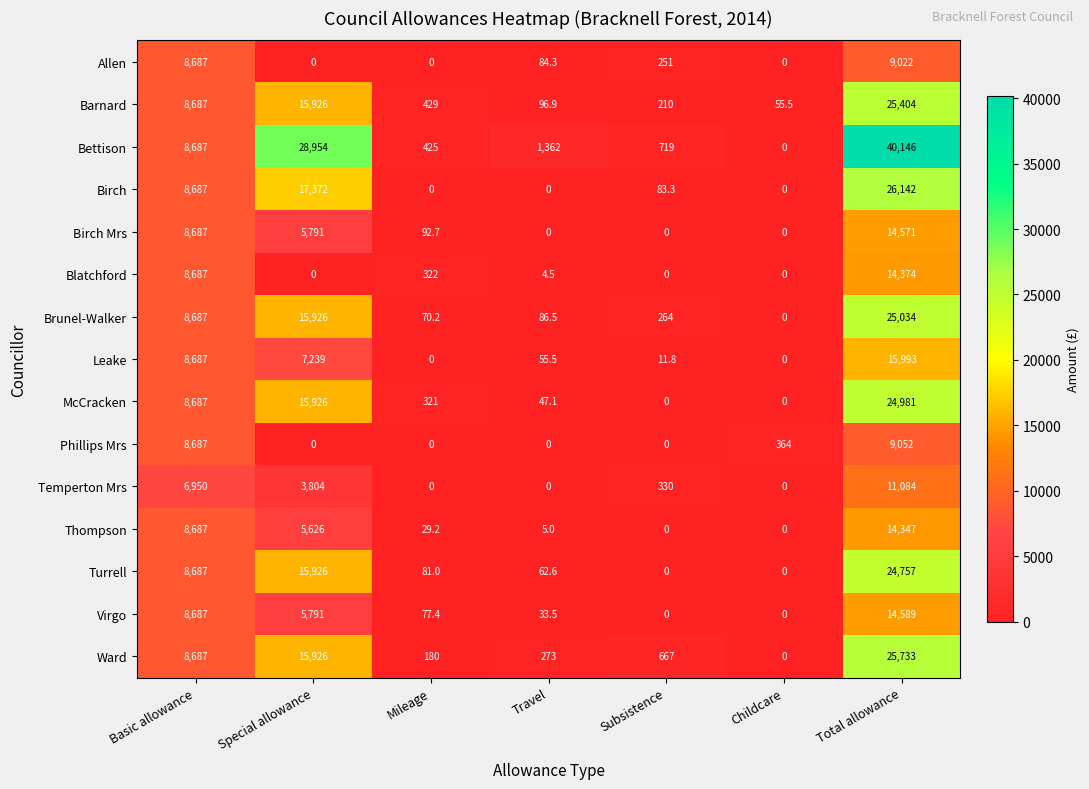

List the series in order of their peak value, lowest first.

Allen, Phillips Mrs, Temperton Mrs, Thompson, Blatchford, Birch Mrs, Virgo, Leake, Turrell, McCracken, Brunel-Walker, Barnard, Ward, Birch, Bettison